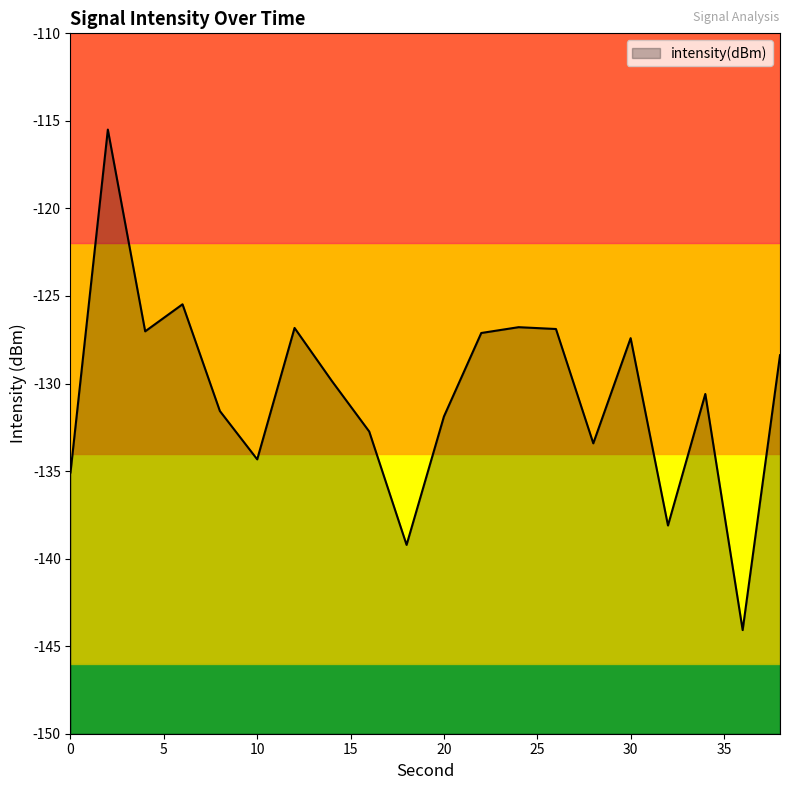

Between 8 and 28, which is larger?

8